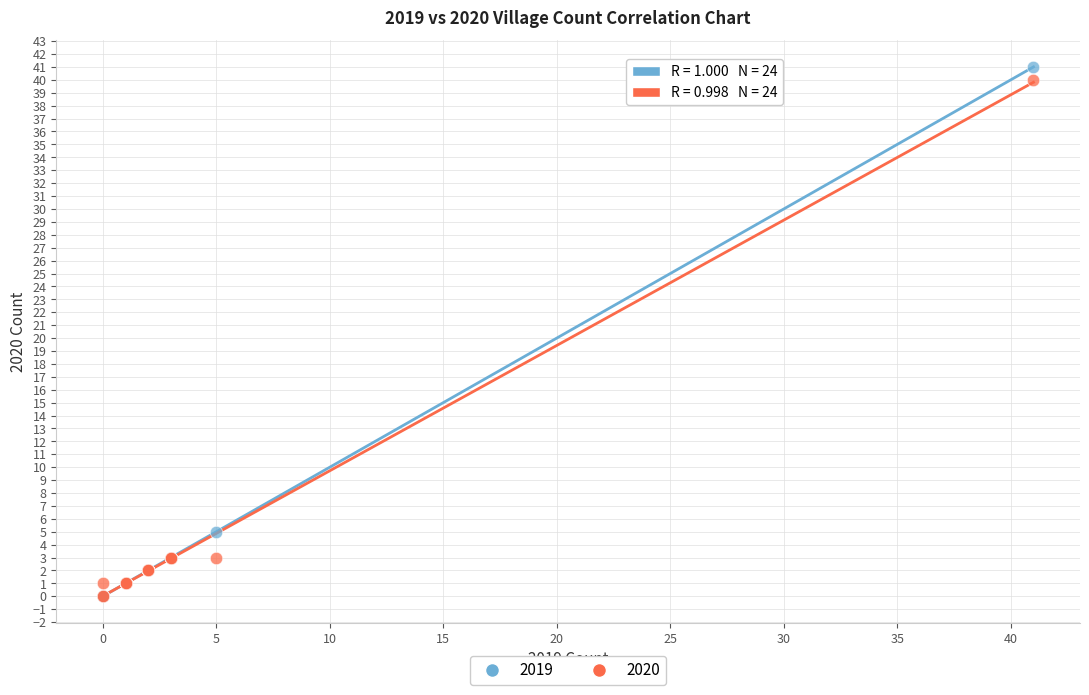

What are all the series names shown in the legend?

2019, 2020